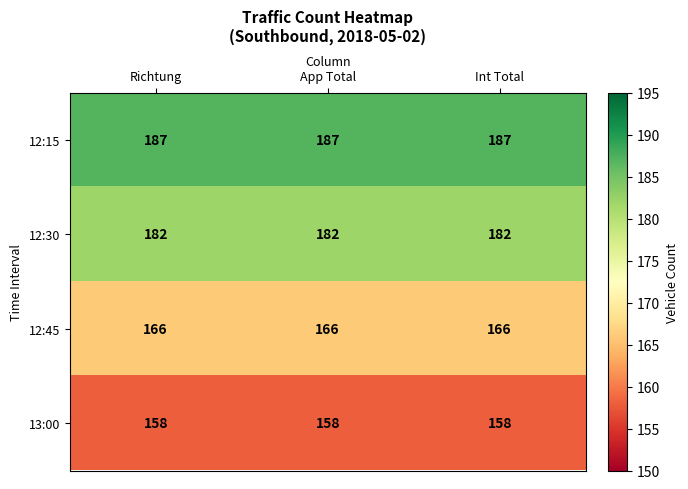

Which series has the largest total across all categories?

12:15